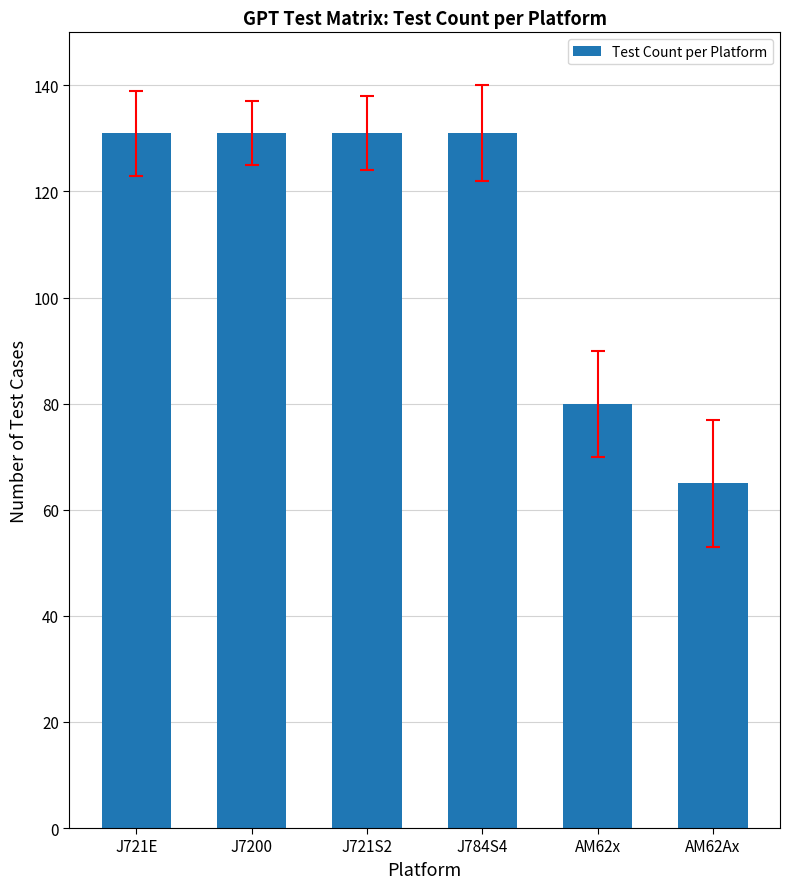

The chart shows a value of 131 at J721E. True or false?

True